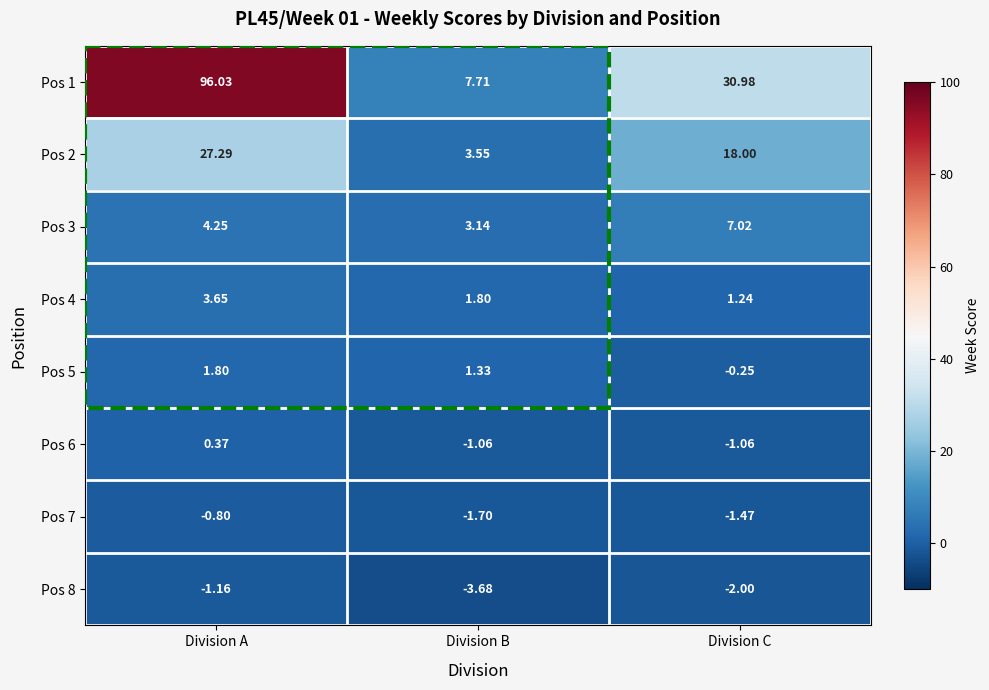

Is the value of Pos 5 at Division C greater than the value of Pos 8 at Division B?

Yes